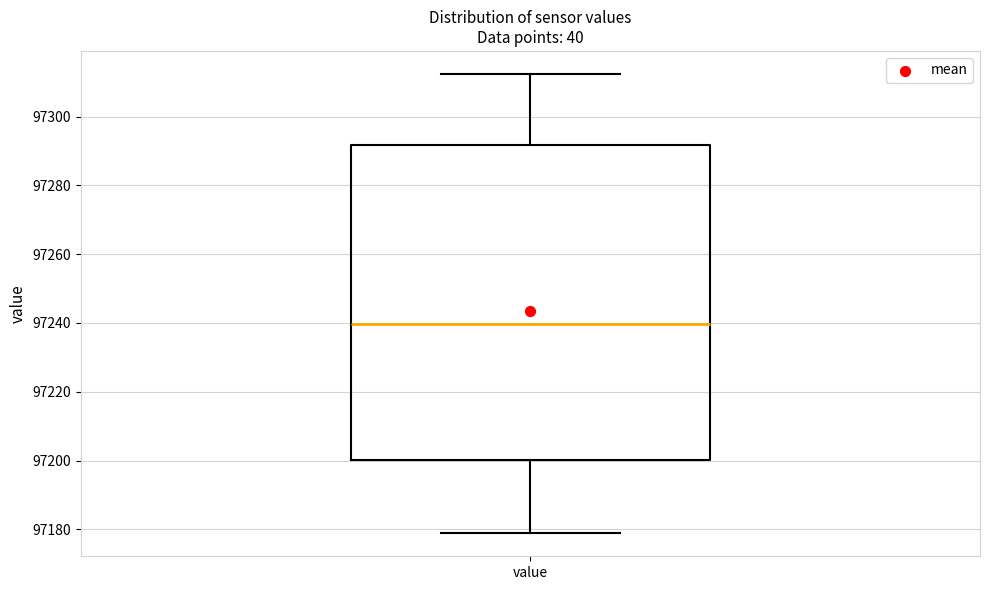

Where does the lower whisker of the box for value end on the y-axis? The values are not printed on the chart, so give them approximately, as read against the axis.

97178